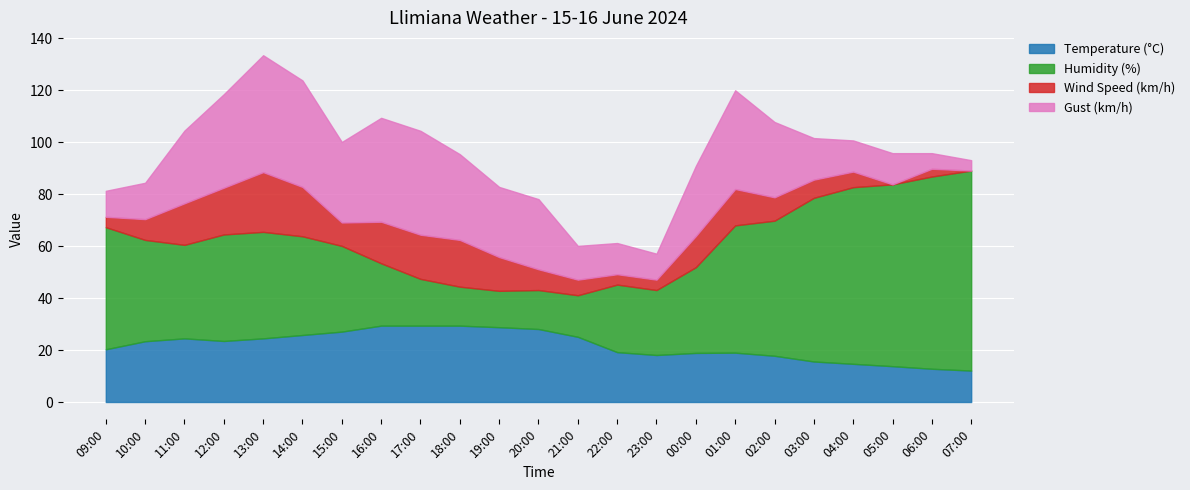

What is the total value across all series at 01:00?

120.0